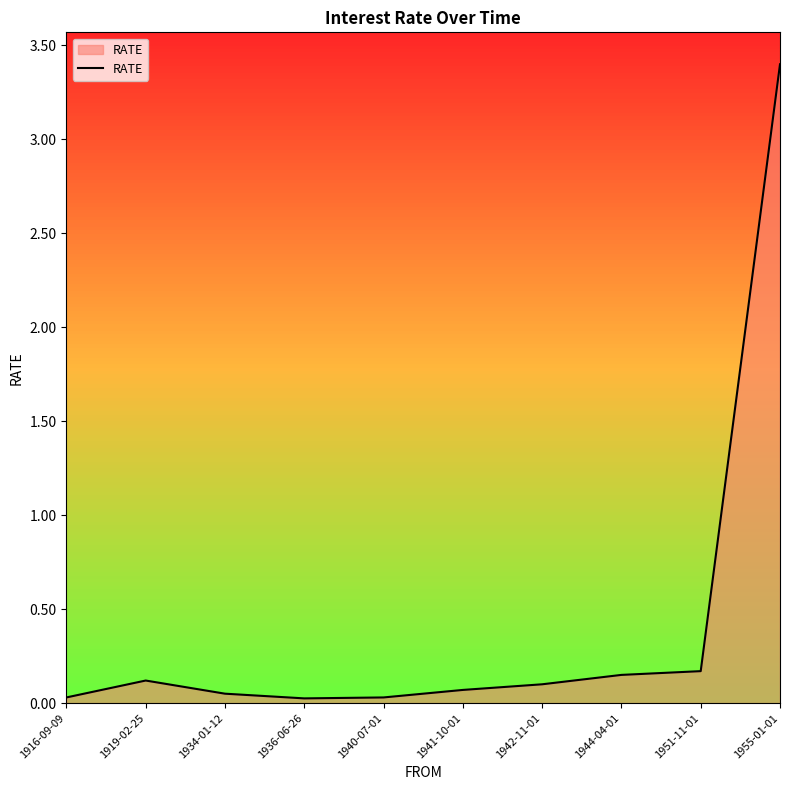

What position from the left is 1955-01-01?

10